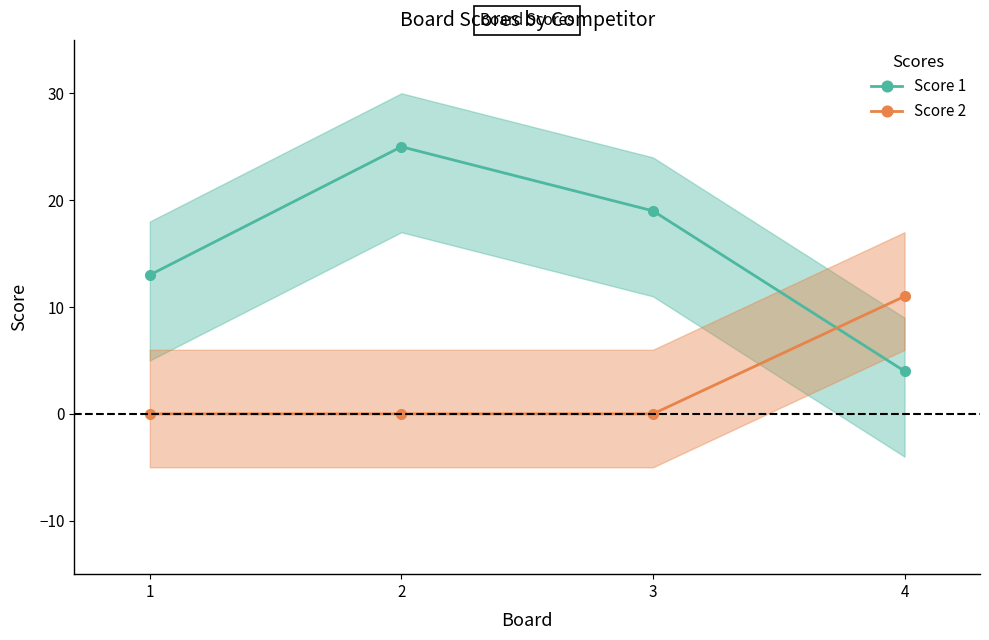

Where is Score 1 nearest to the value 14?

1